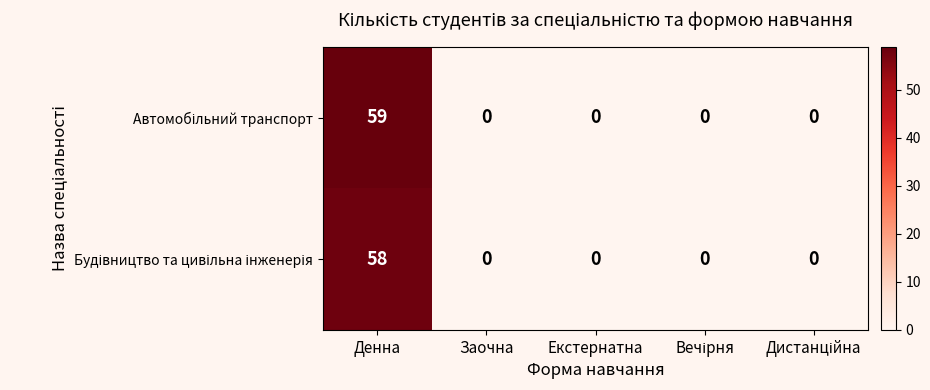

How many distinct data groups are displayed?

2